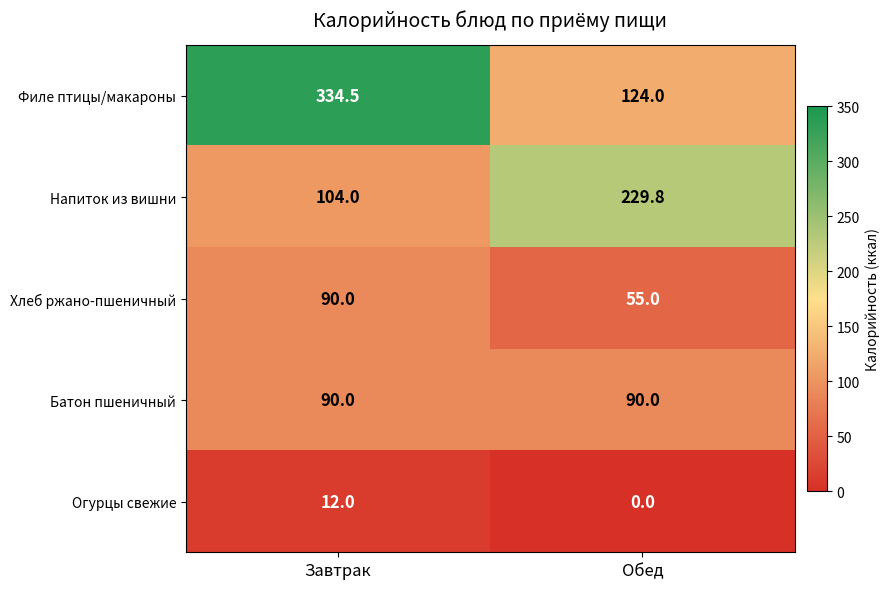

What is the difference between the highest and lowest values at Завтрак?

322.5